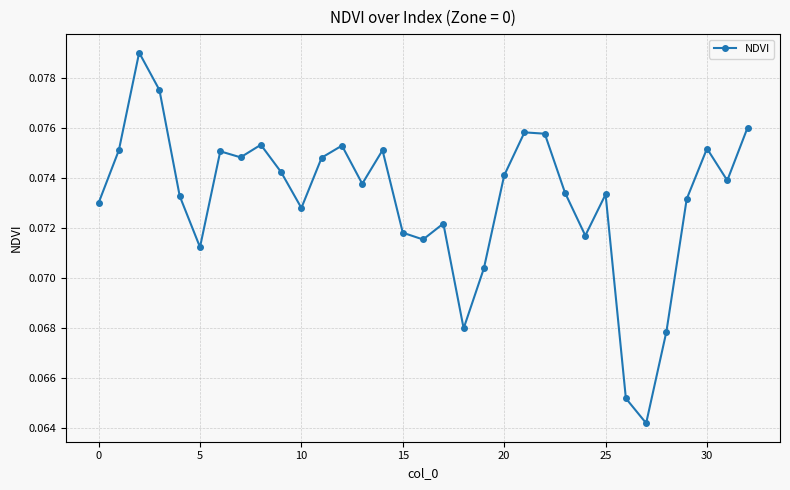

True or false: the data has more than 0 interior local peaks.

True